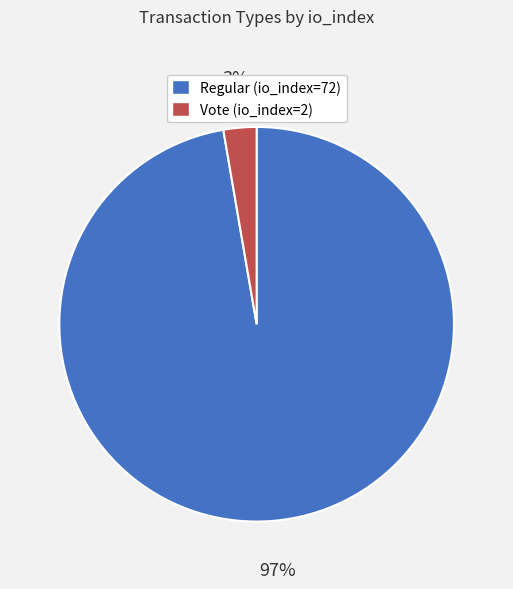

How many slices are in this pie chart?

2